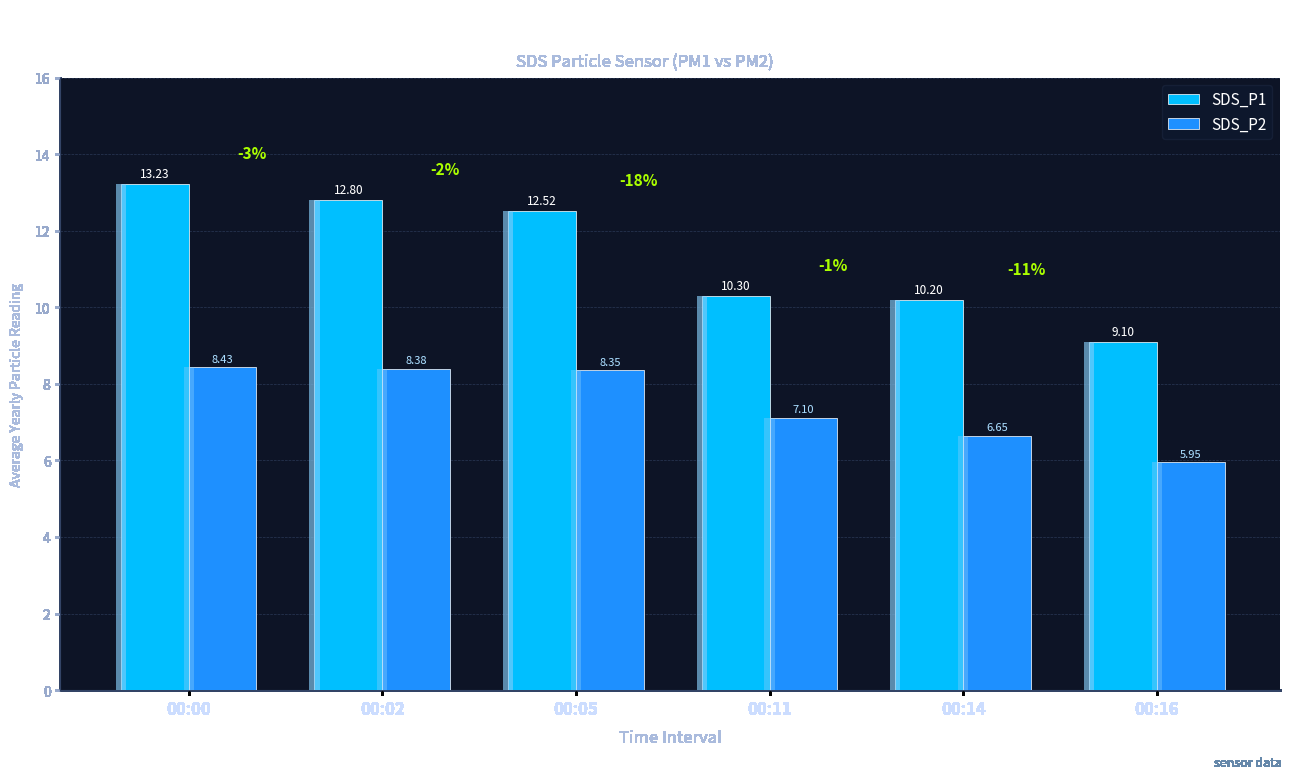

Reading left to right, list all the values displayed in this chart.

SDS_P1: 00:00=13.2	00:02=12.8	00:05=12.5	00:11=10.3	00:14=10.2	00:16=9.1
SDS_P2: 00:00=8.4	00:02=8.4	00:05=8.3	00:11=7.1	00:14=6.7	00:16=6.0